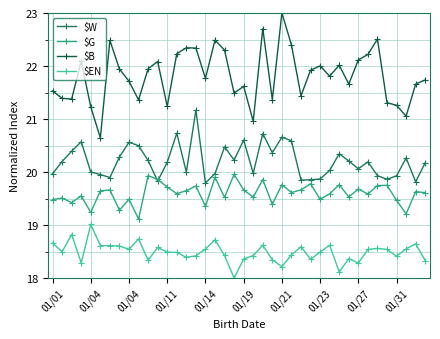

Which series has the widest spread of values?

$B